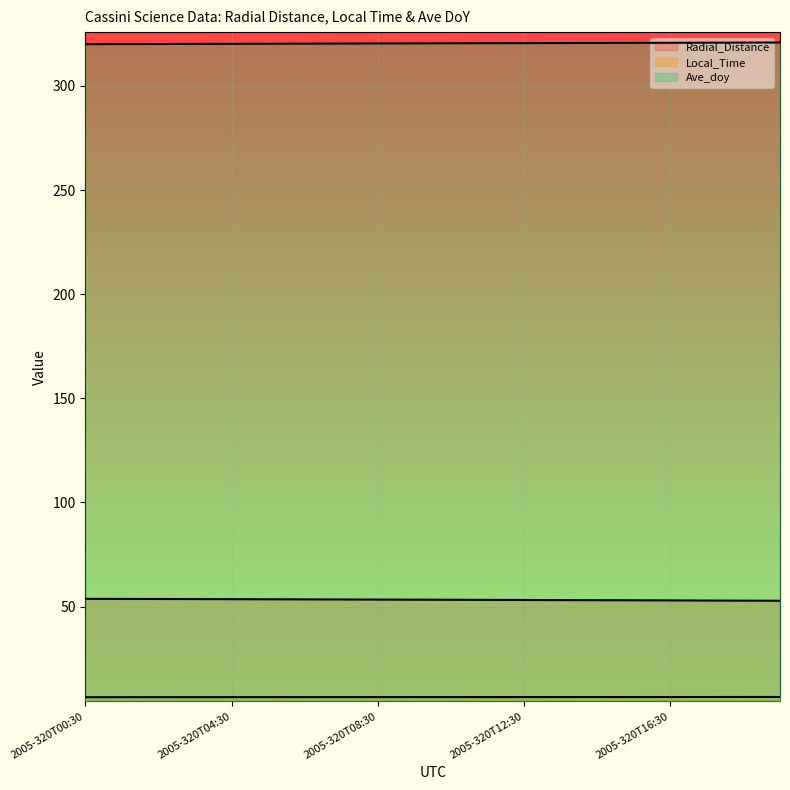

Rank the series by their maximum value, from highest to lowest.

Ave_doy, Radial_Distance, Local_Time